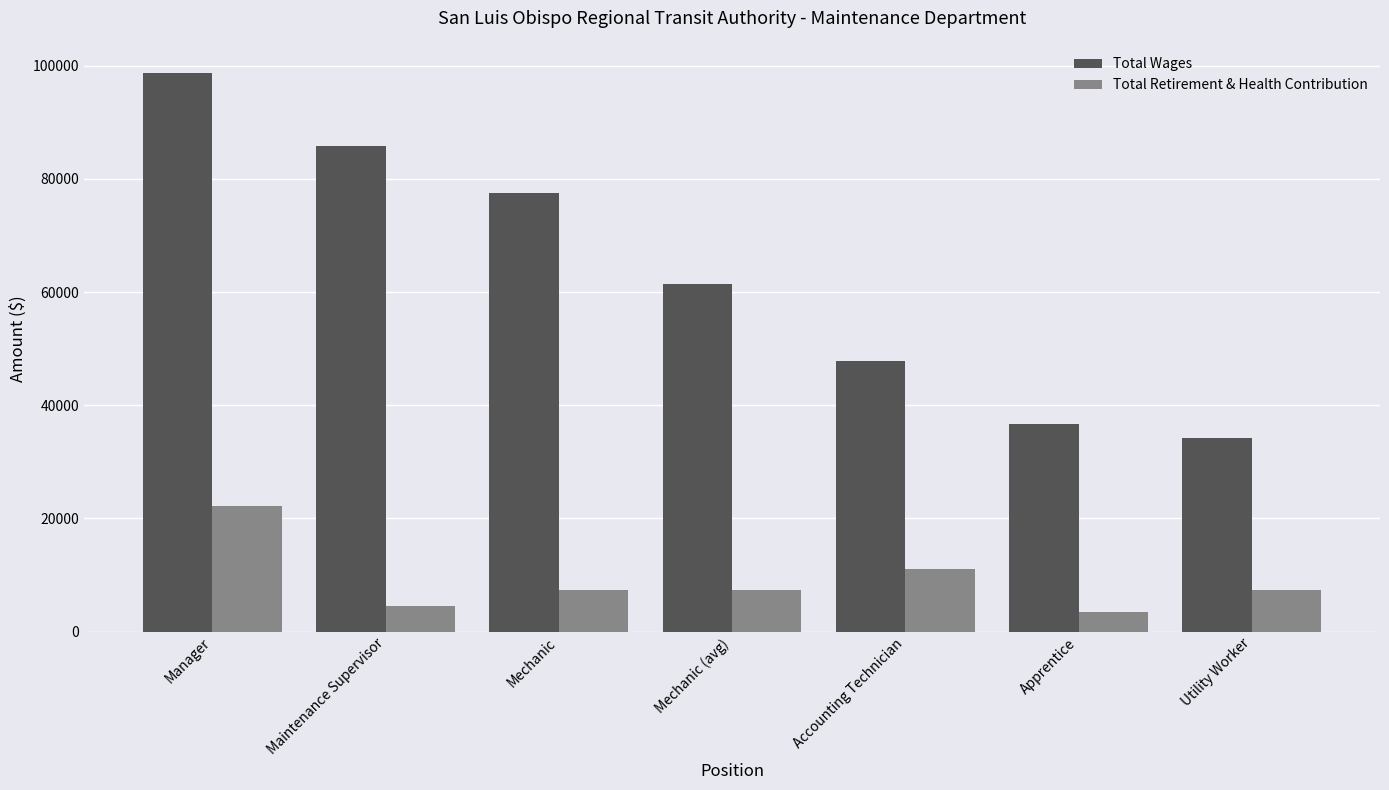

True or false: Total Wages has a value of 98732 at Manager.

True